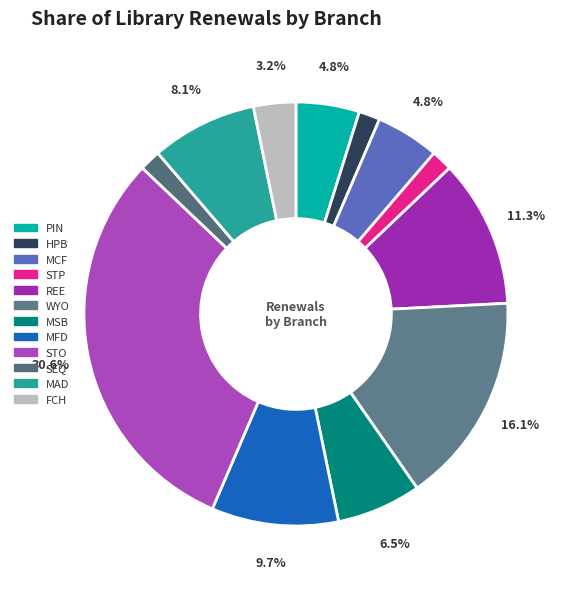

Which slice is the smallest?

HPB